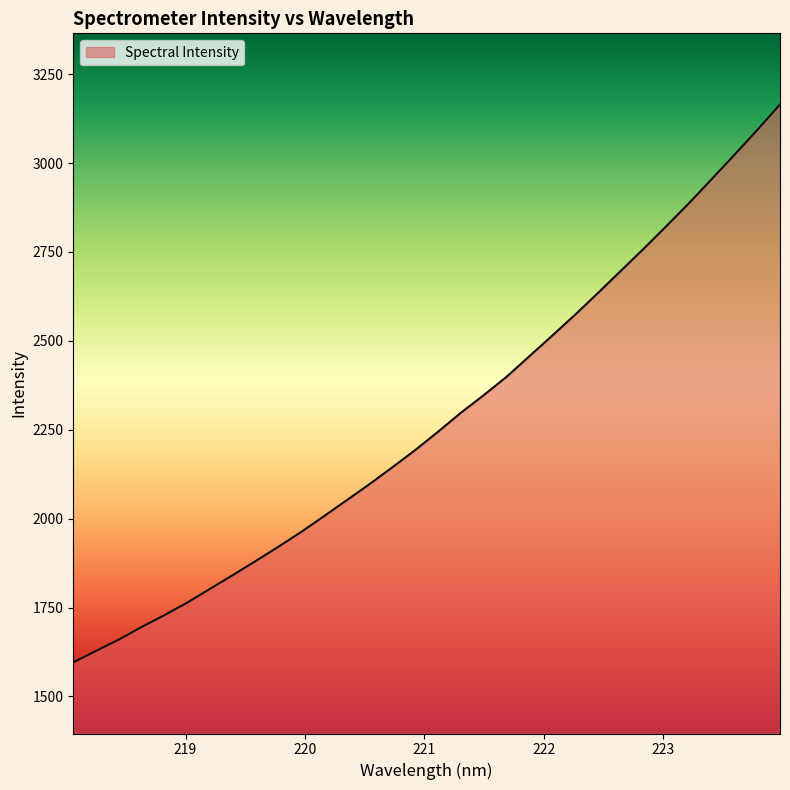

Reading left to right, list all the values displayed in this chart.

1595.7	1628.1	1660.0	1695.5	1728.8	1764.0	1802.9	1841.6	1881.0	1921.3	1963.1	2007.4	2052.4	2097.8	2145.0	2193.4	2244.9	2298.0	2347.5	2399.0	2456.9	2514.7	2573.1	2634.1	2696.2	2758.0	2821.9	2886.7	2954.8	3023.0	3092.8	3164.7